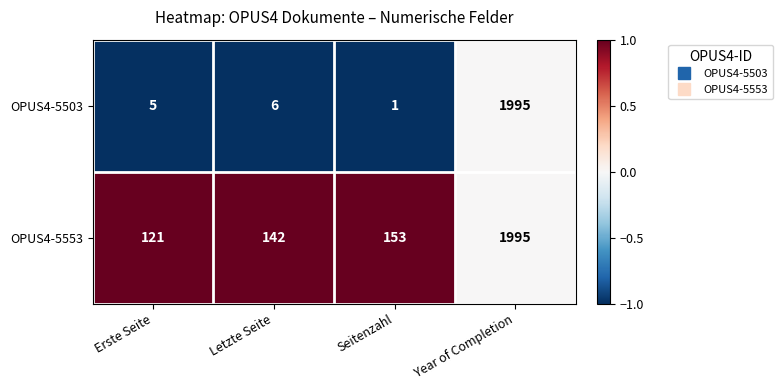

Between Seitenzahl and Year of Completion, which series saw the biggest shift?

OPUS4-5503